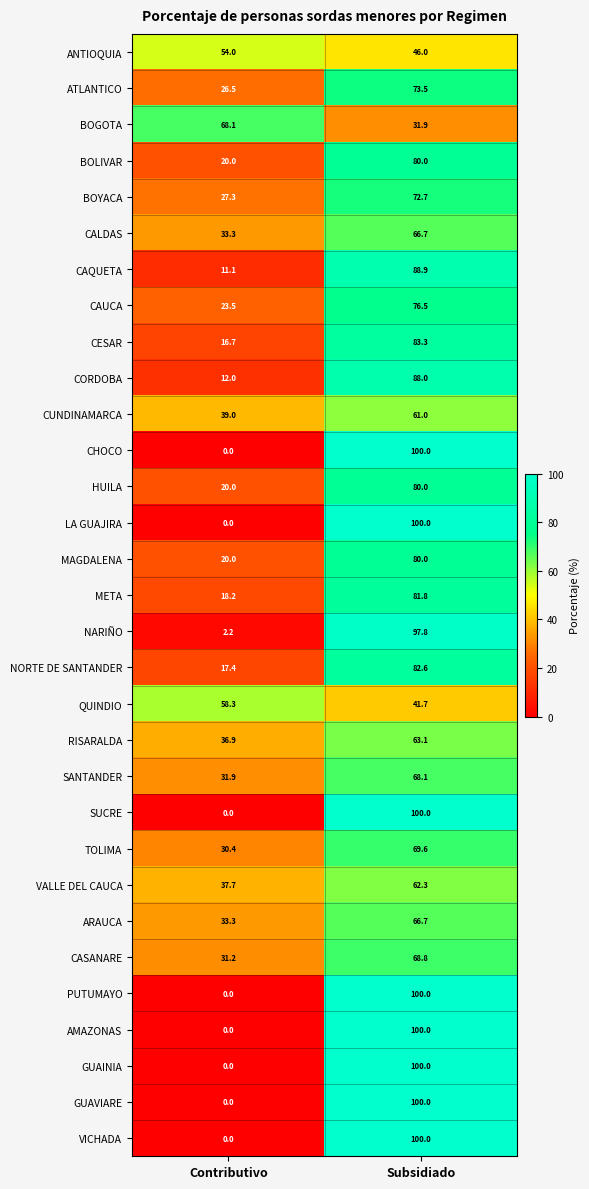

At which category is the sum across all series the highest?

Subsidiado